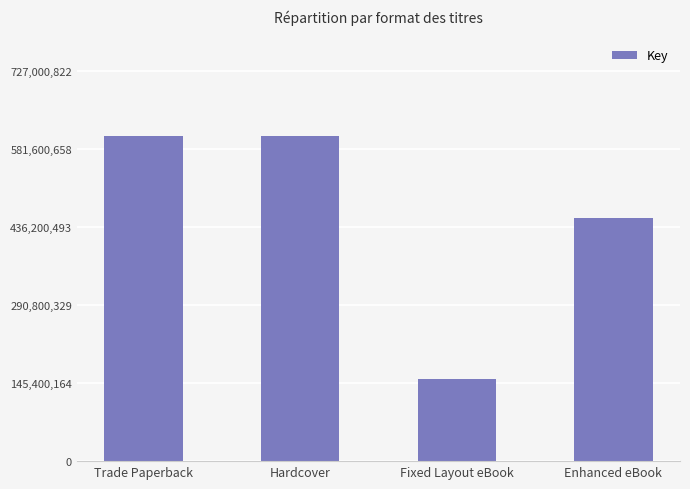

Where is the data nearest to the value 379824418?

Enhanced eBook